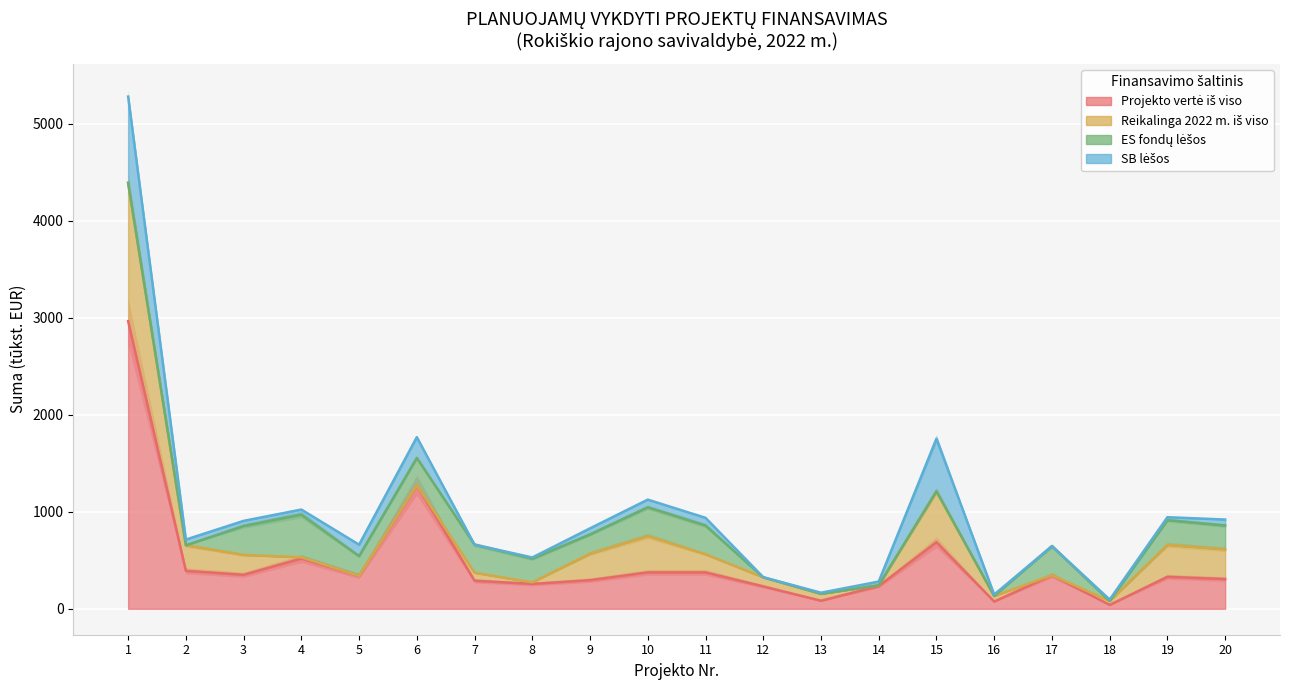

At how many categories does at least one series exceed 2562?

1